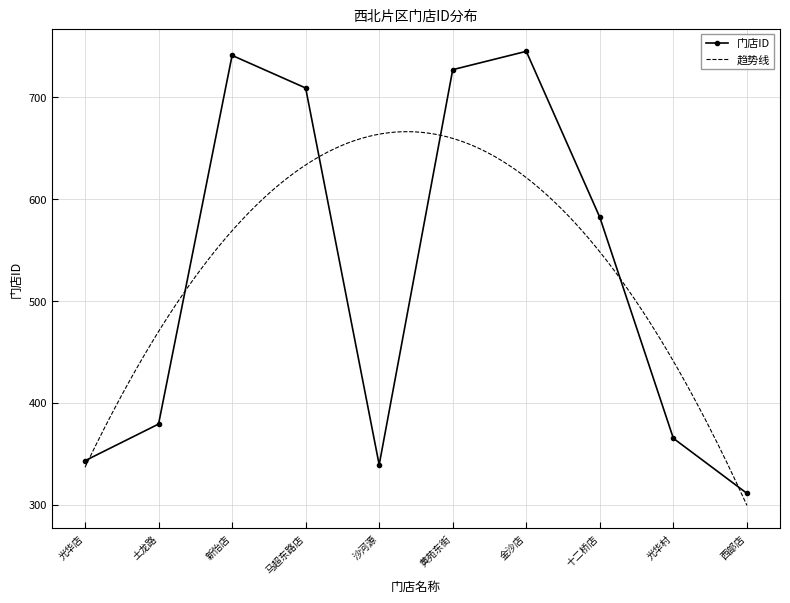

At which category does the data reach its first local peak?

新怡店